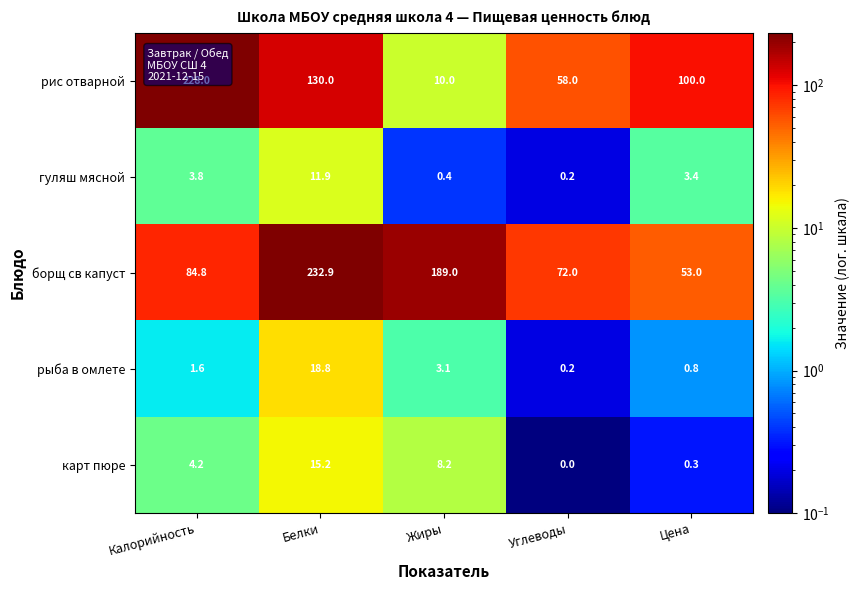

What is the difference between the maximum and minimum values in the борщ св капуст series?

179.9